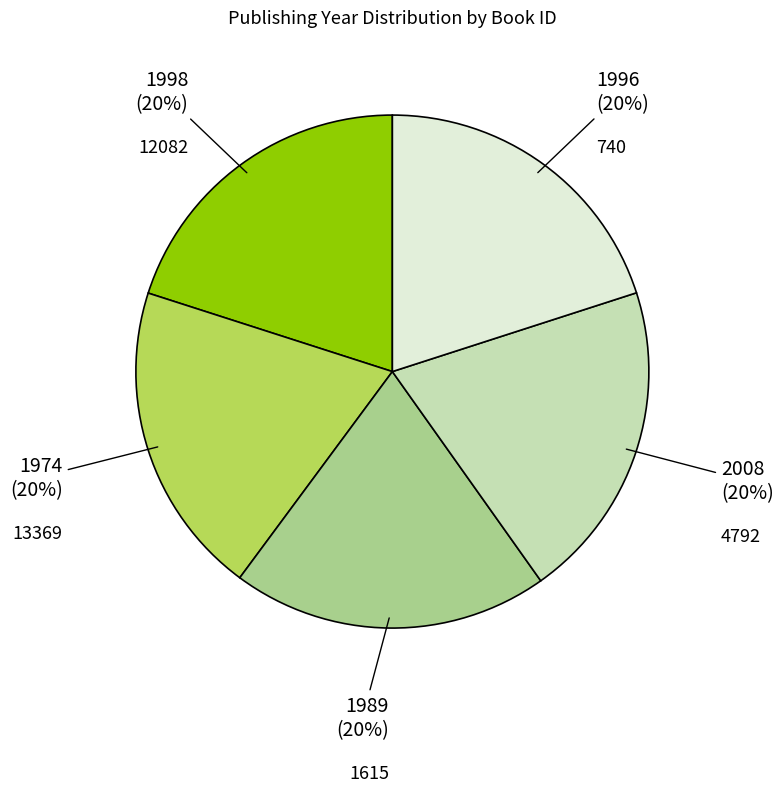

To the nearest percent, what is the average slice percentage?

20%